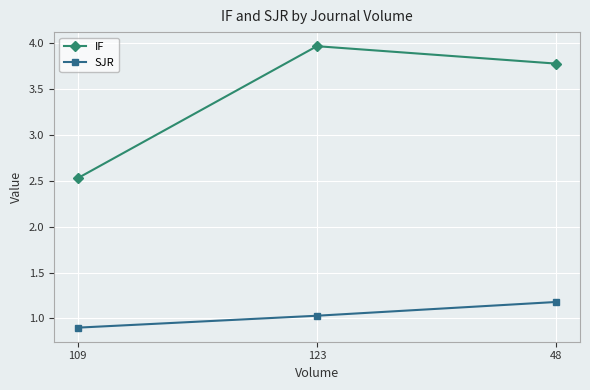

What is the minimum value shown in the chart?

0.9